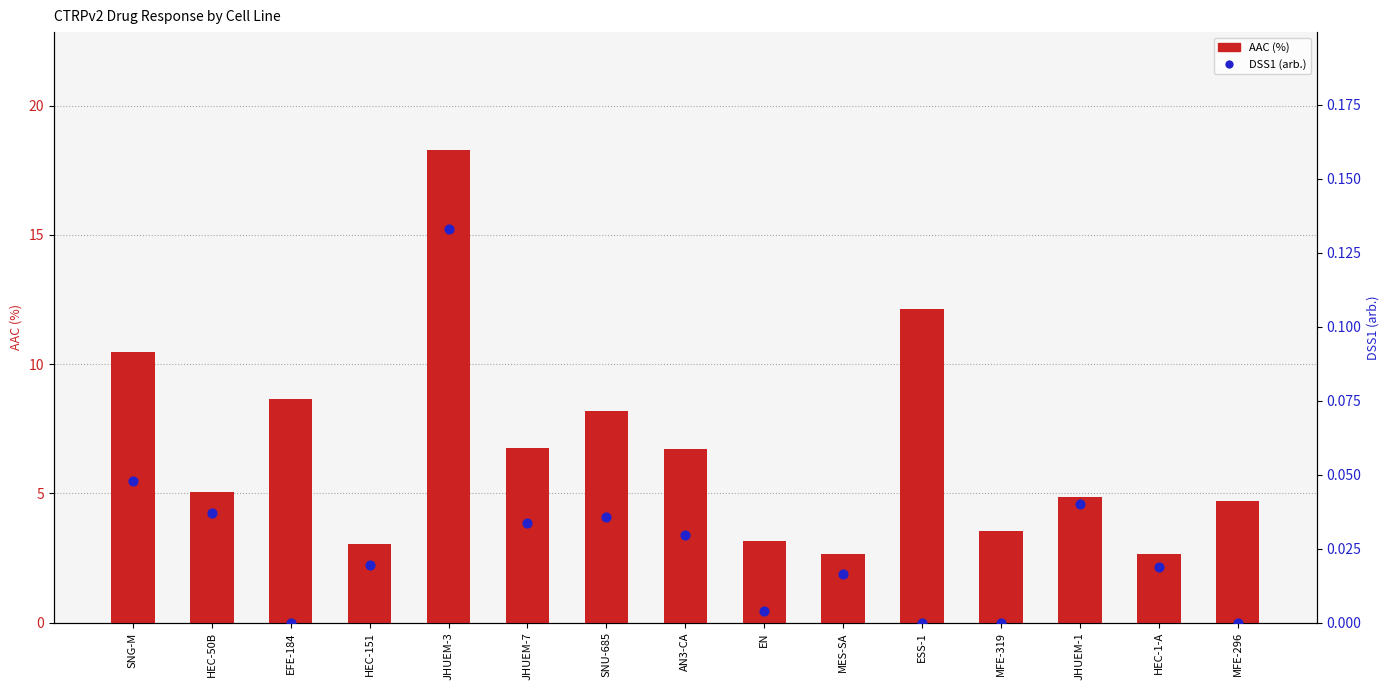

Is the value of DSS1 (arb.) at MFE-296 greater than the value of AAC (%) at MFE-296?

No